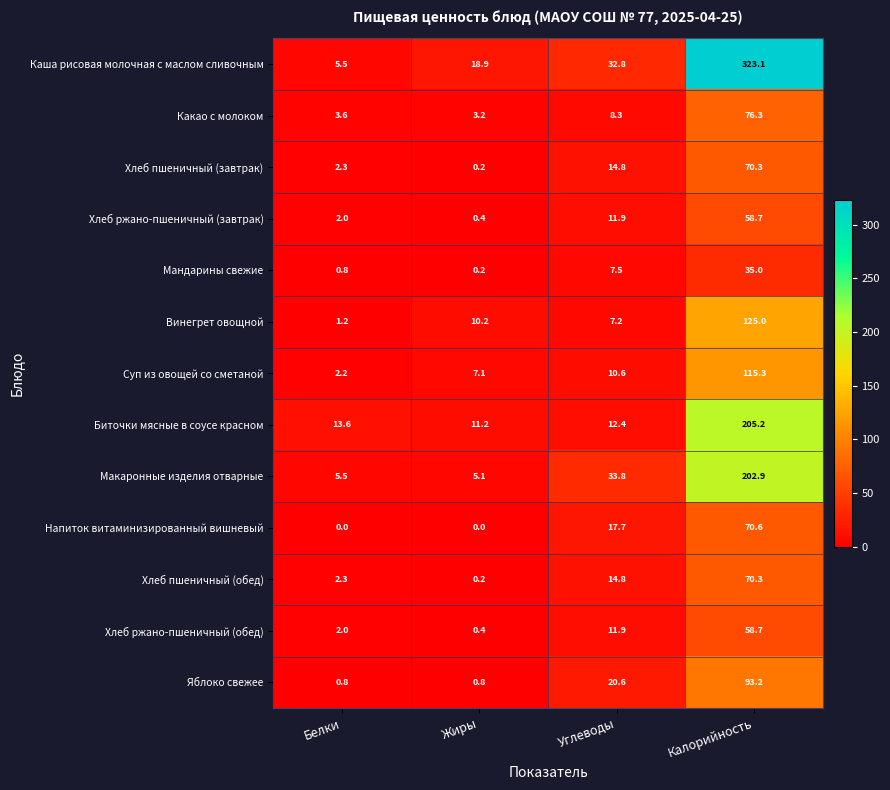

Is it true that Биточки мясные в соусе красном equals 12.4 at Углеводы?

True